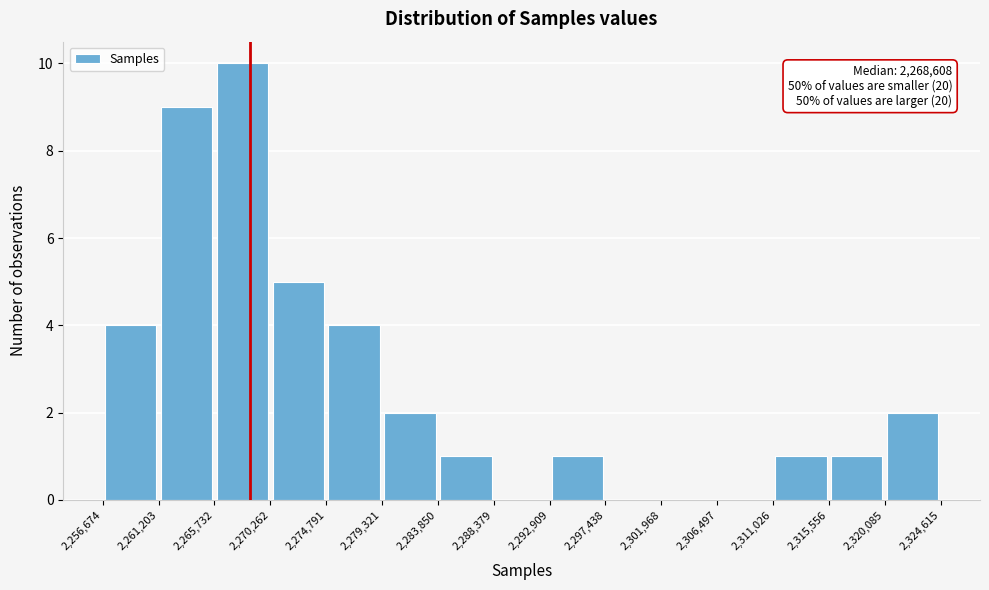

Which range on the x-axis has the tallest bar?

2,265,732 to 2,270,262